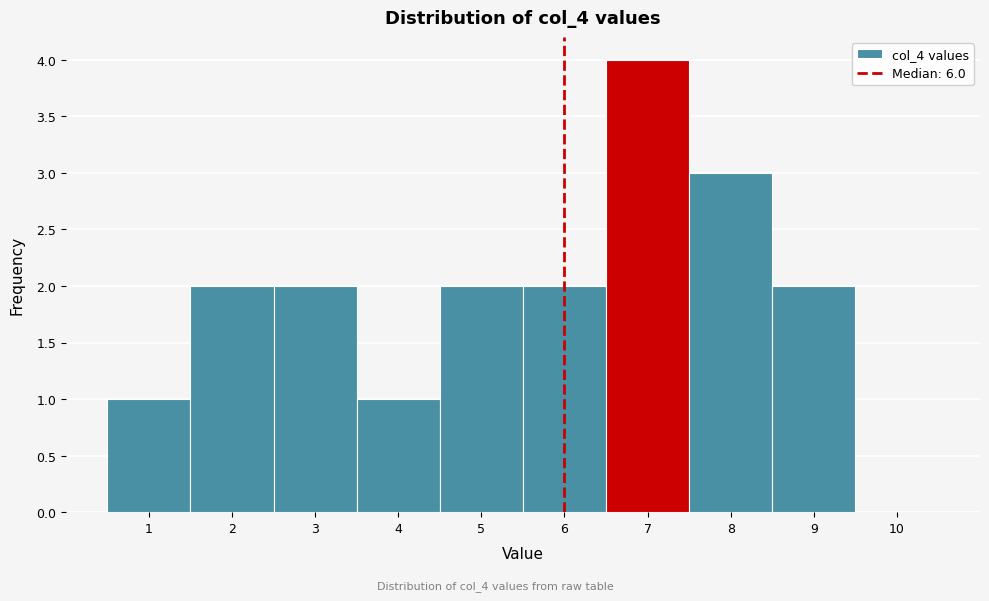

Reading left to right, transcribe this chart: for each bar, give the range it covers on the x-axis and its height. The values are not printed on the chart, so give them approximately, as read against the axis.

0.5 to 1.5: 1
1.5 to 2.5: 2
2.5 to 3.5: 2
3.5 to 4.5: 1
4.5 to 5.5: 2
5.5 to 6.5: 2
6.5 to 7.5: 4
7.5 to 8.5: 3
8.5 to 9.5: 2
9.5 to 10.5: 0